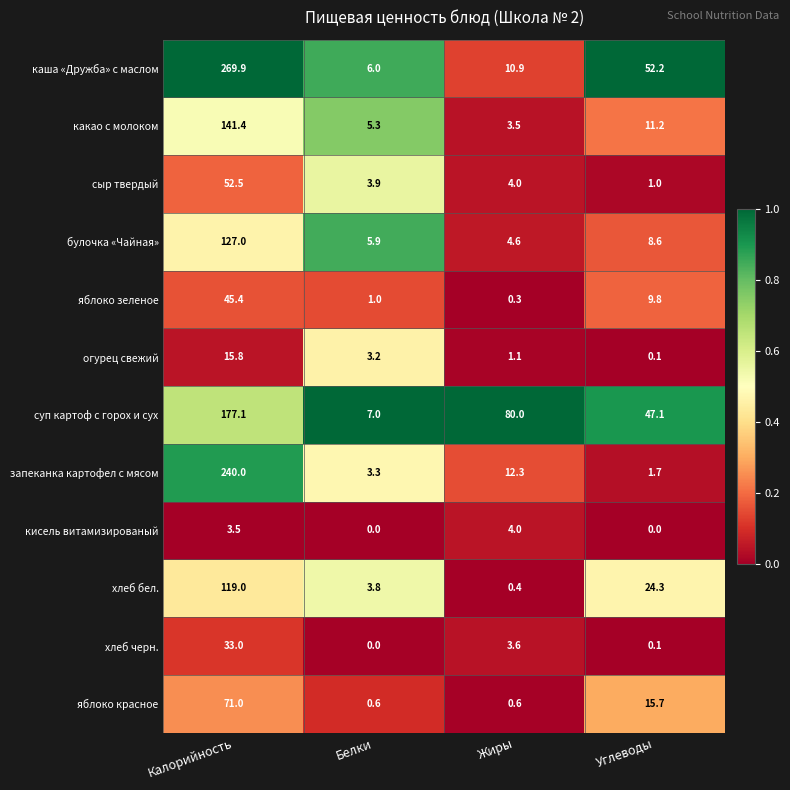

The value of каша «Дружба» с маслом at Жиры is 3.5. True or false?

False